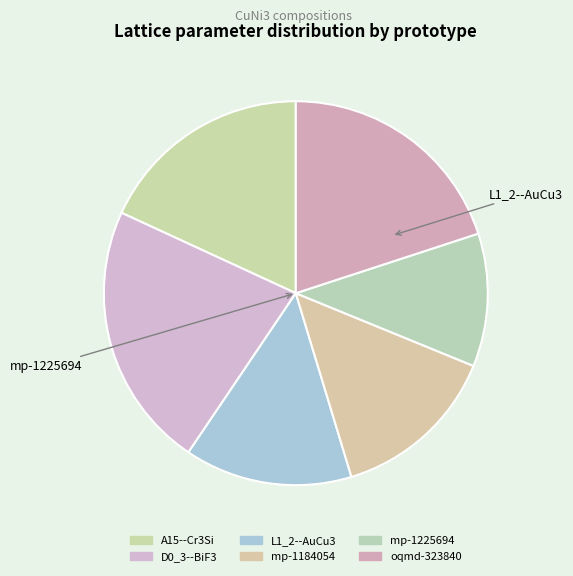

Rank the categories by value from lowest to highest.

mp-1225694, L1_2--AuCu3, mp-1184054, A15--Cr3Si, oqmd-323840, D0_3--BiF3